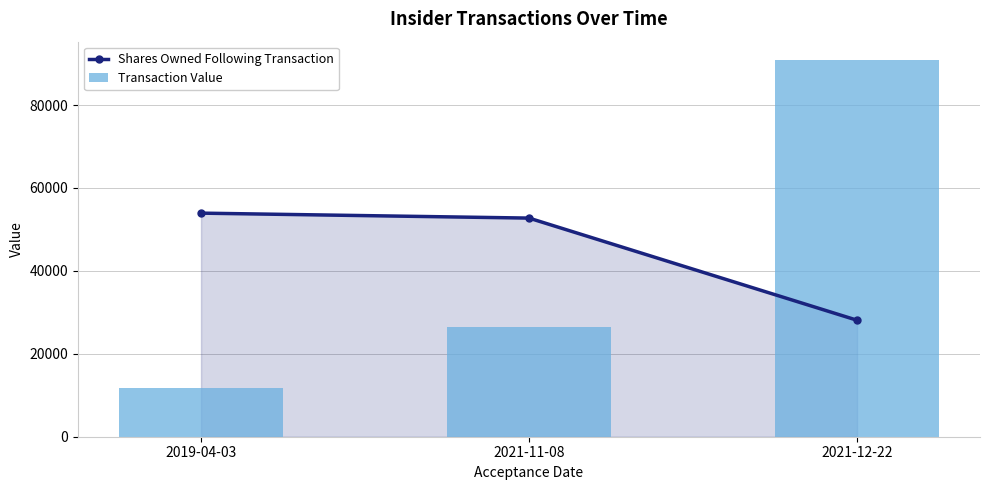

At which category is the sum across all series the highest?

2021-12-22